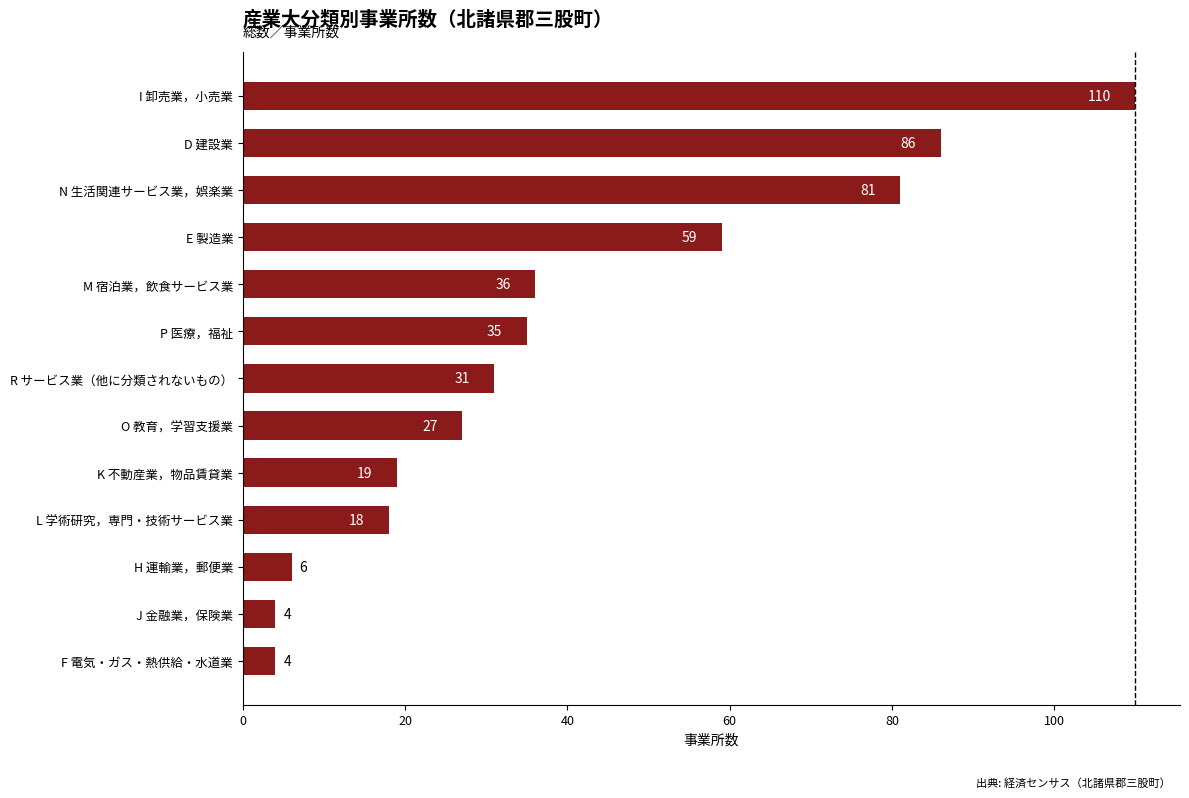

What is the maximum value shown in the chart?

110